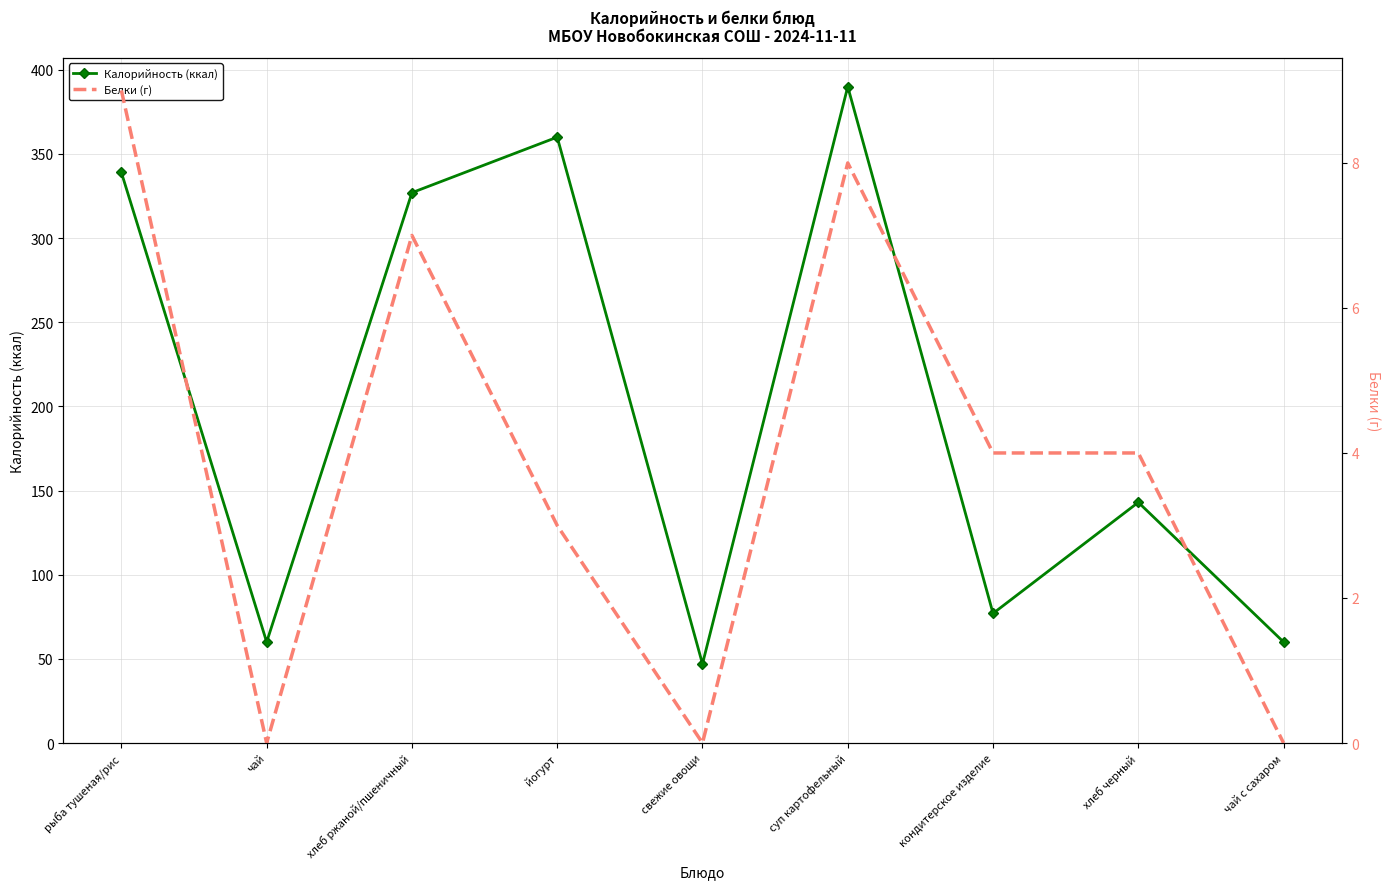

True or false: Белки (г) and Калорийность (ккал) cross at least once.

False